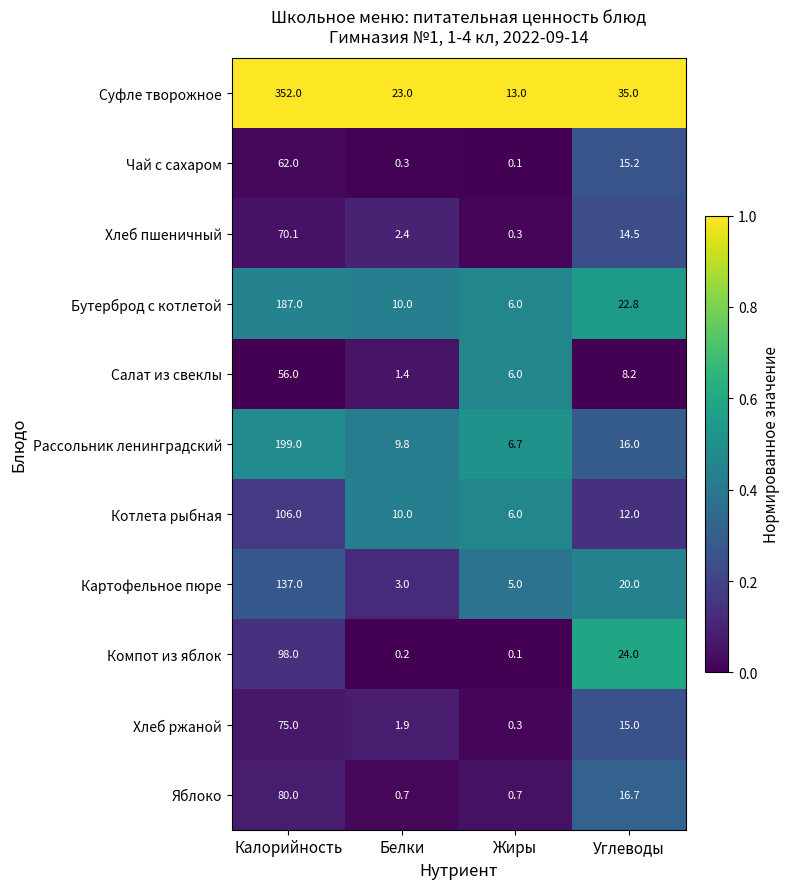

List the labels in order of Картофельное пюре value, largest first.

Калорийность, Углеводы, Жиры, Белки